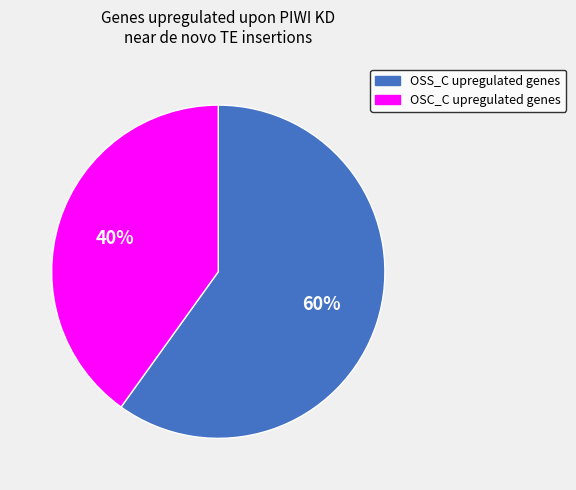

True or false: OSC_C upregulated genes accounts for 40% of the total.

True